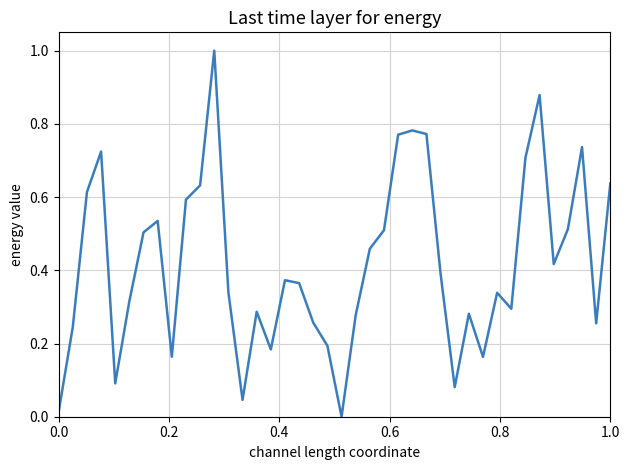

What is the greatest value displayed?

1.0